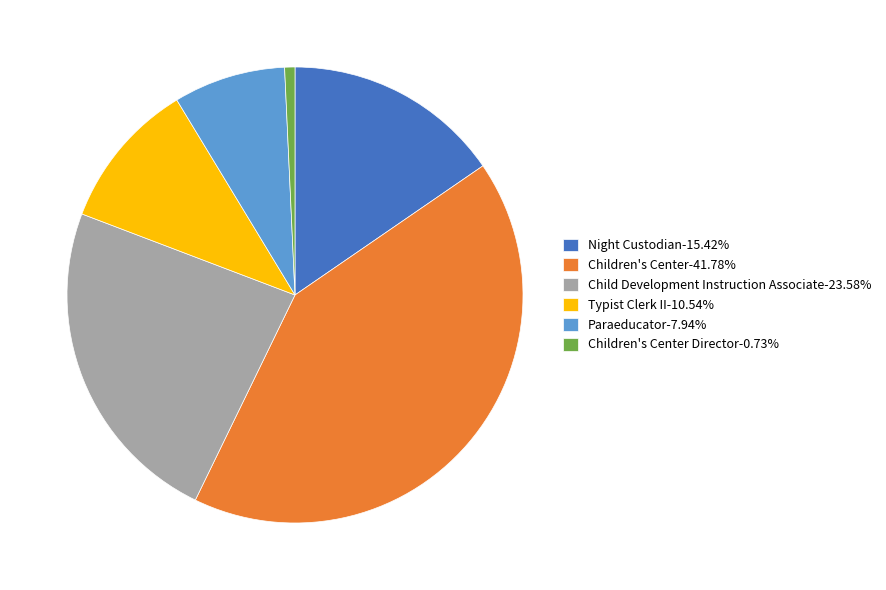

What is the ratio of the value at Night Custodian-15.42% to the value at Children's Center Director-0.73%?

21.2